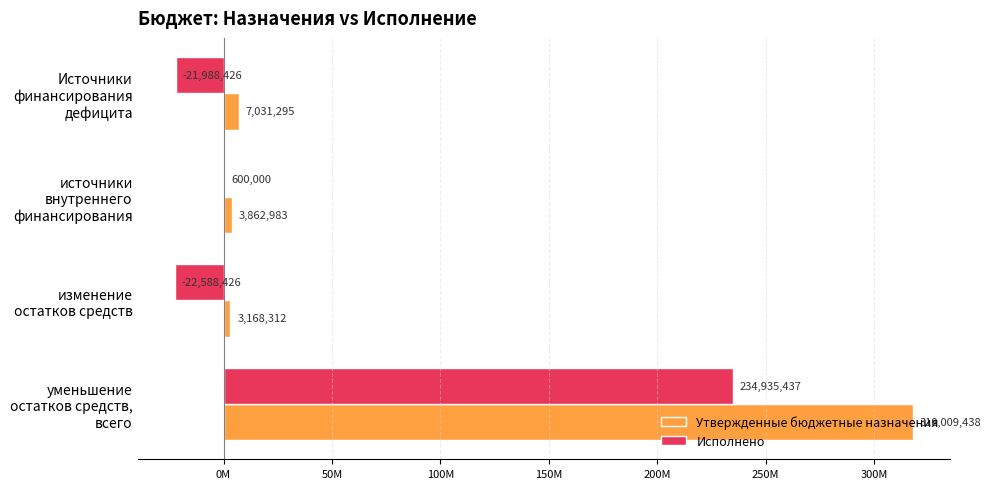

What are all the series names shown in the legend?

Утвержденные бюджетные назначения, Исполнено